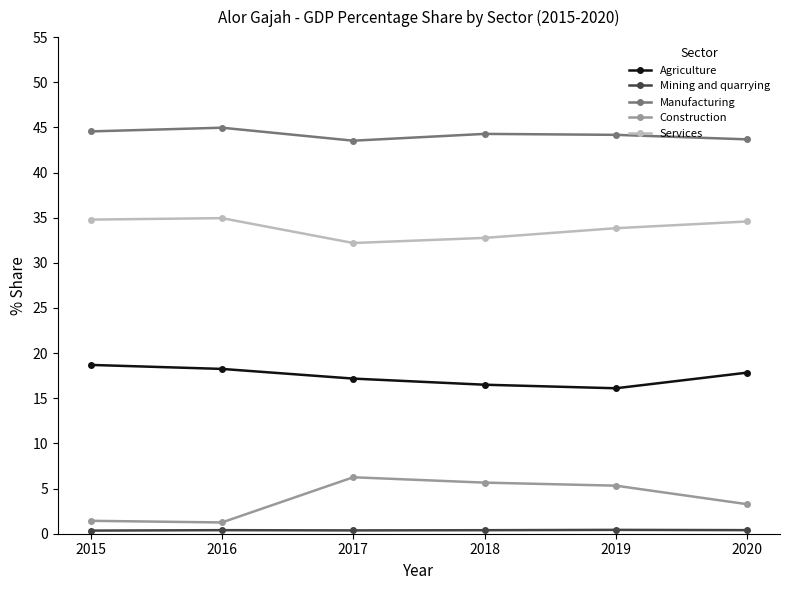

What is the difference between the highest and lowest values at 2019?

43.7